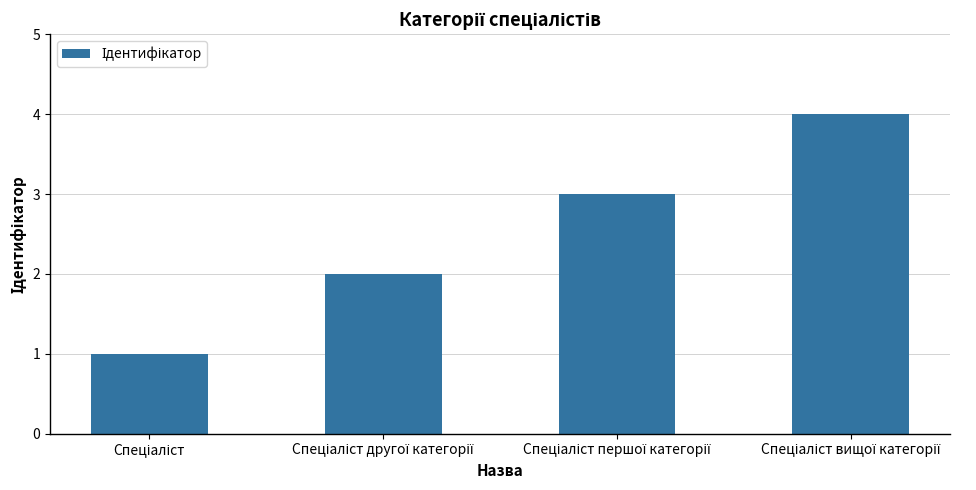

What is the difference between the maximum and minimum values?

3